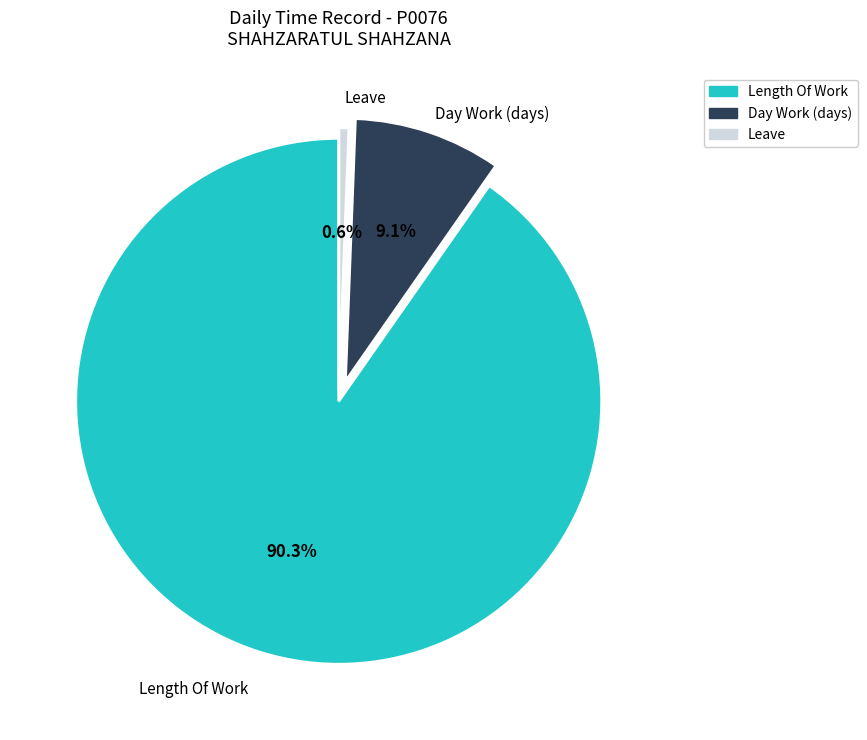

How many segments does this pie chart have?

3